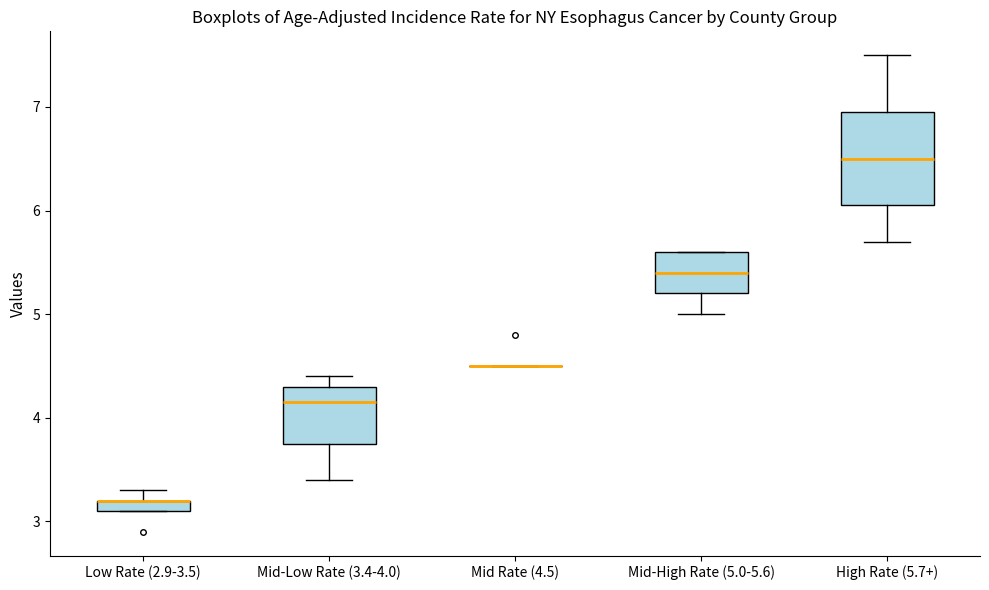

Comparing the boxes themselves (not the whiskers), which one is the tallest?

High Rate (5.7+)